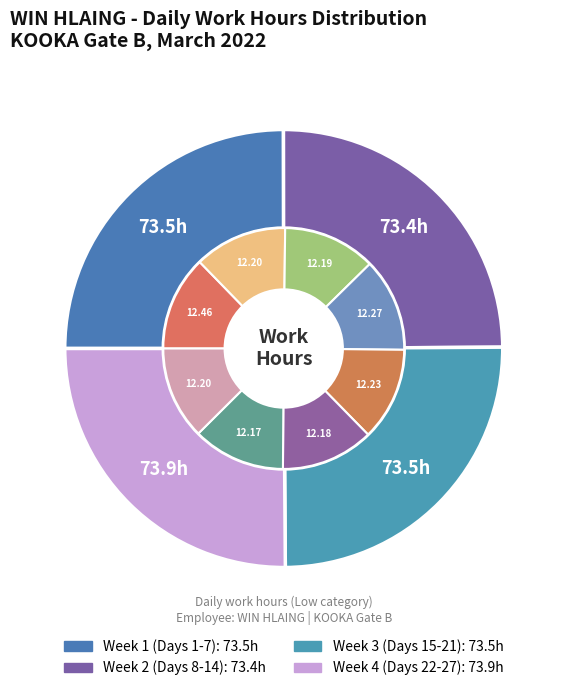

The Day 10 slice represents 1% of the pie. True or false?

False